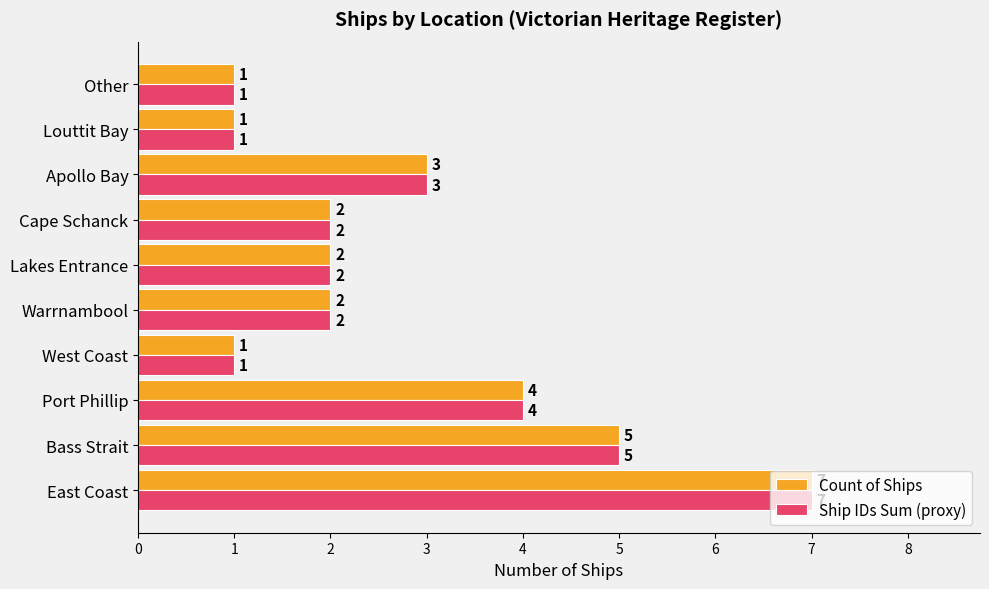

Is the value of Count of Ships at West Coast greater than the value of Ship IDs Sum (proxy) at Warrnambool?

No